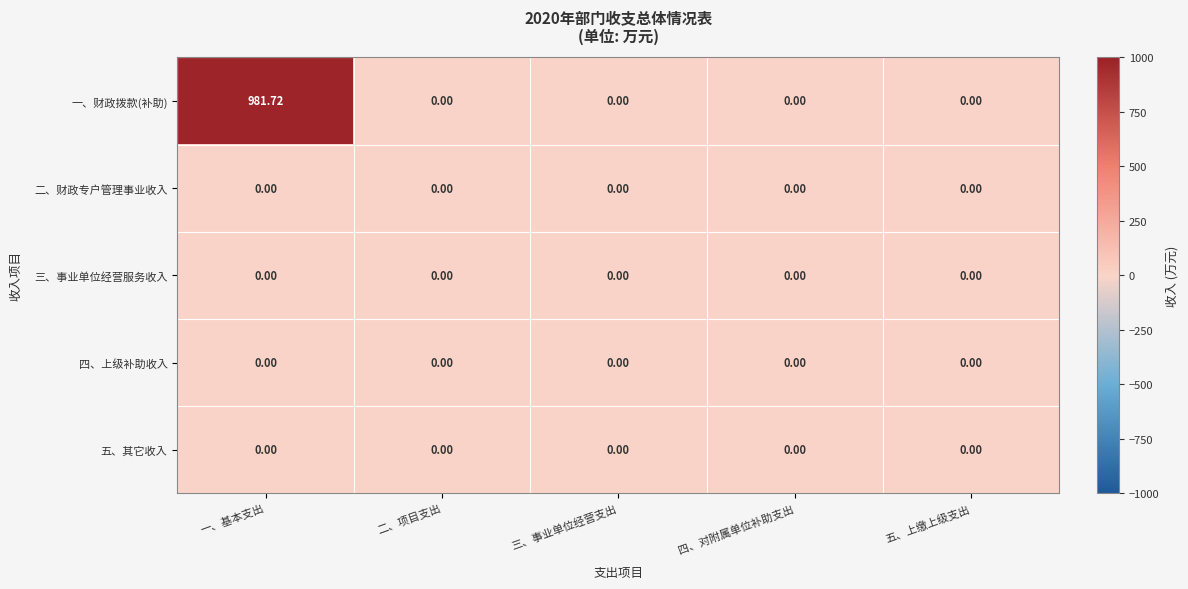

Which series has the largest total across all categories?

一、财政拨款(补助)